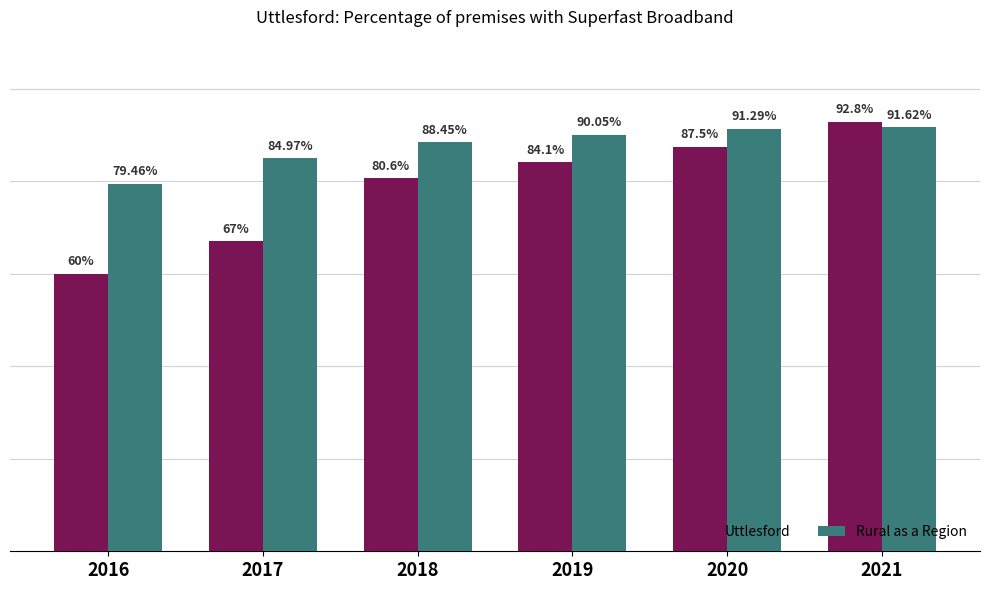

Between 2016 and 2019, which series saw the biggest shift?

Uttlesford